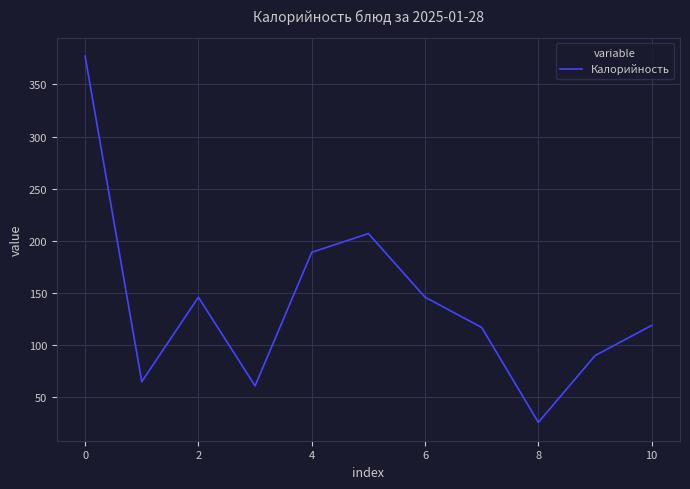

What is the difference between the maximum and minimum values?

351